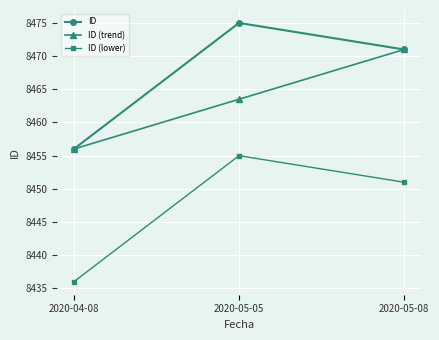

At which label is ID (lower) closest to 8445?

2020-05-08